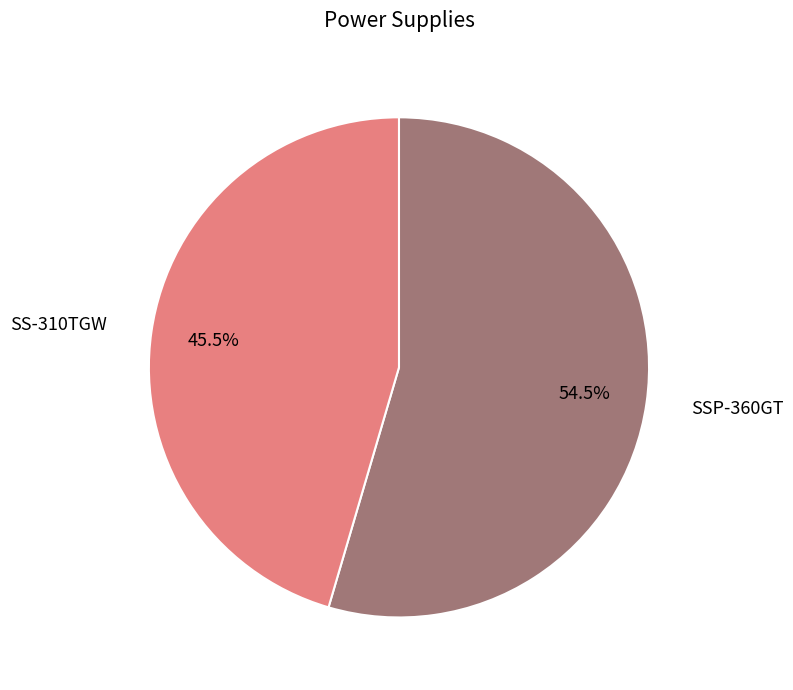

Is it true that SSP-360GT is 40% of the pie?

False